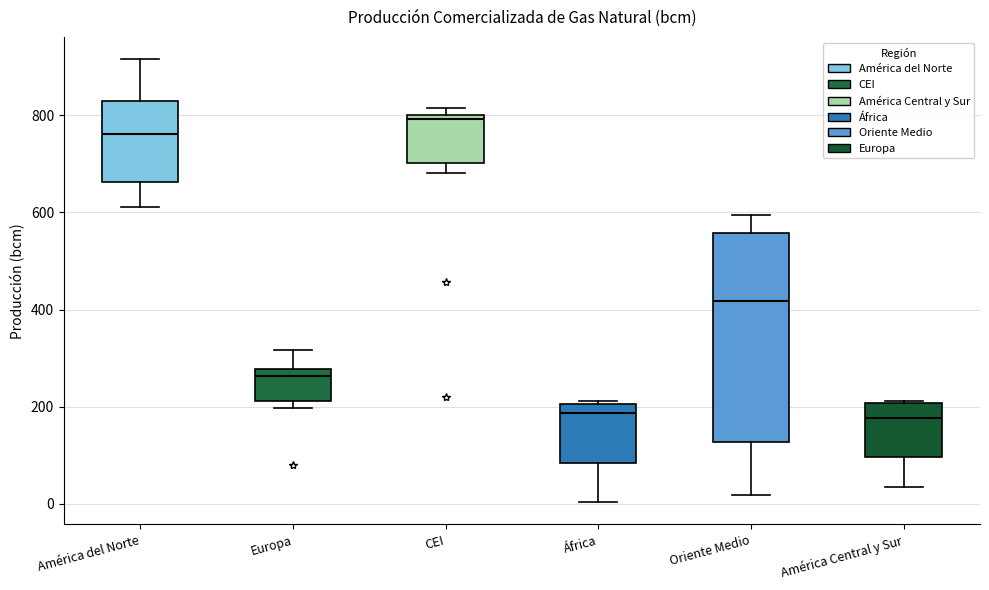

Comparing the boxes themselves (not the whiskers), which one is the tallest?

Oriente Medio